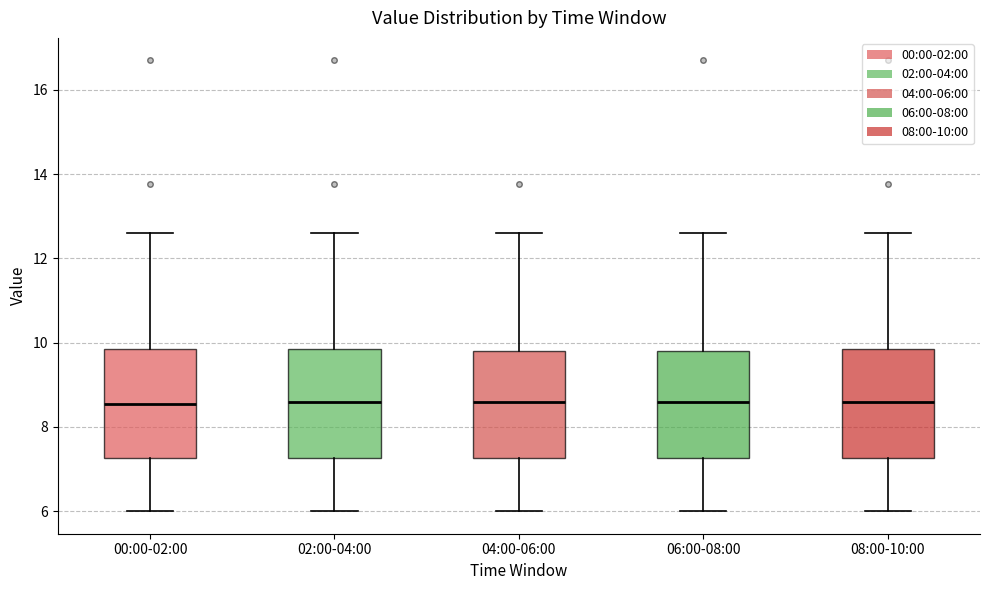

Where is the upper edge of the box for 02:00-04:00 on the y-axis? The values are not printed on the chart, so give them approximately, as read against the axis.

9.8